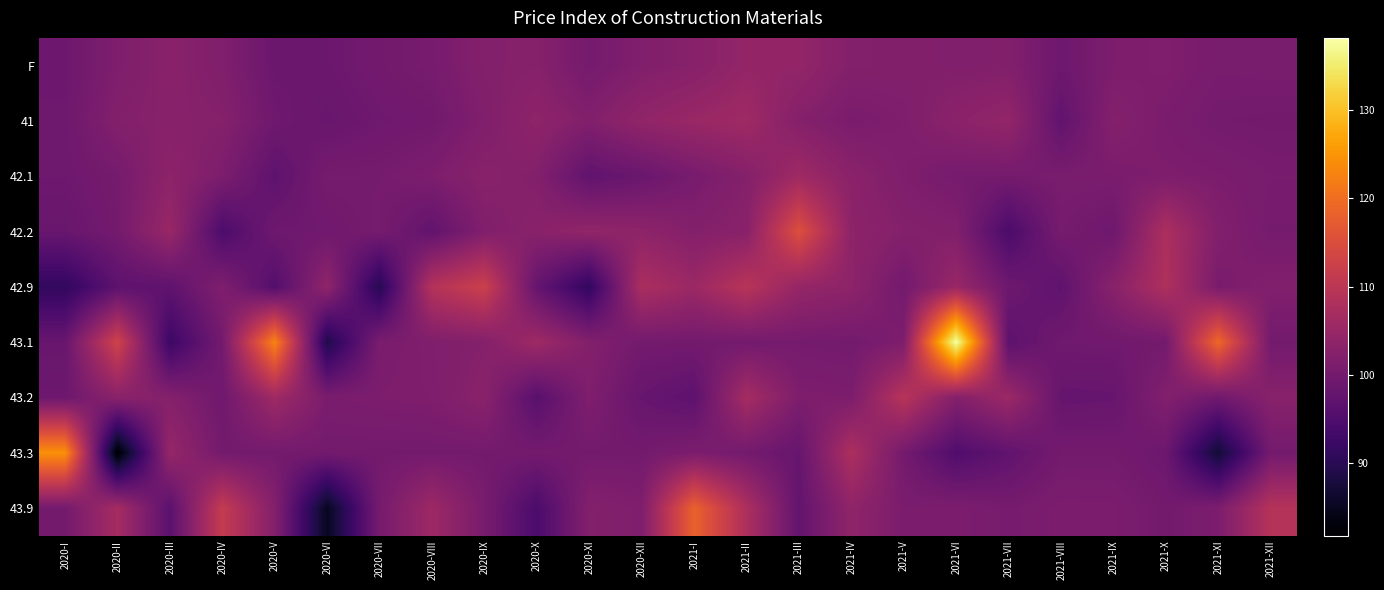

What is the smallest value displayed?

81.8